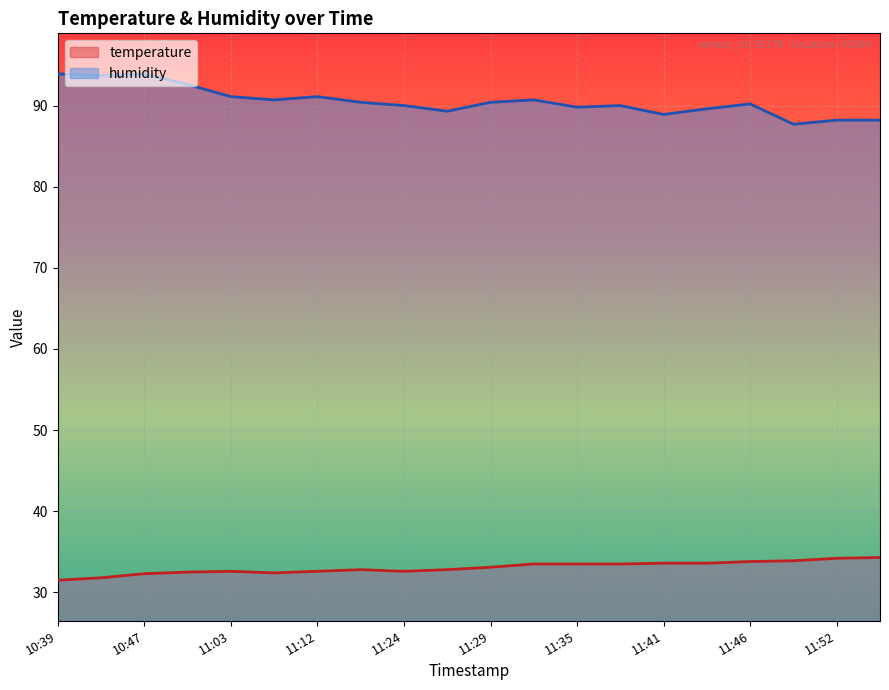

What is the difference between the temperature values at 11:49 and 11:06?

1.5